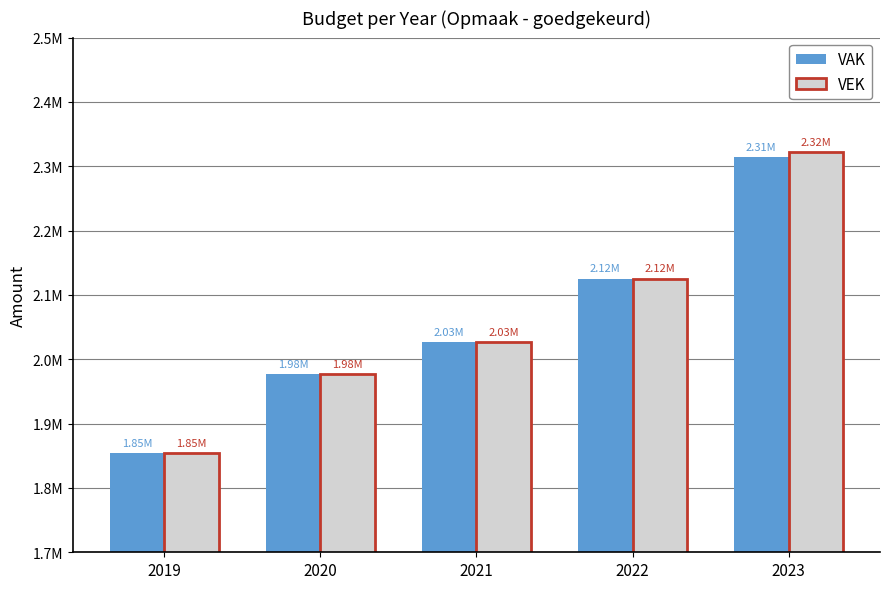

What are all the series names shown in the legend?

VAK, VEK